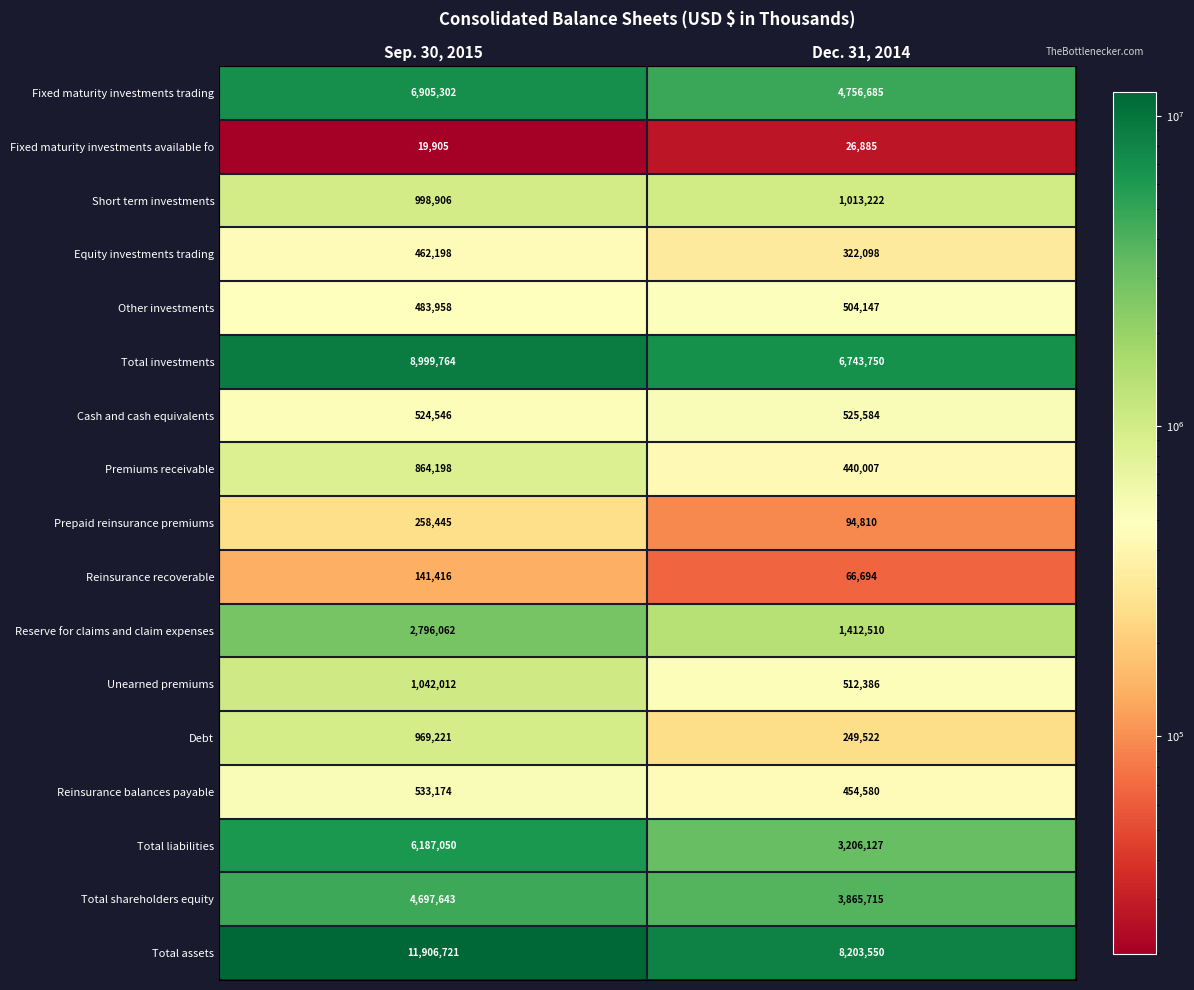

Where is Cash and cash equivalents nearest to the value 525065?

Sep. 30, 2015